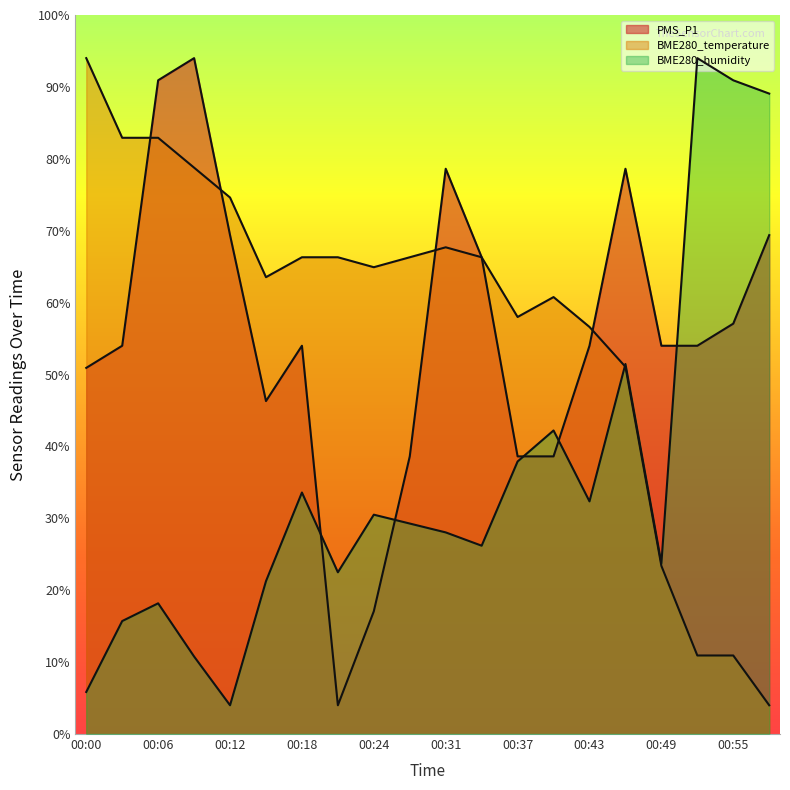

What is the sum of the BME280_humidity values at 00:21 and 00:24?

26.5